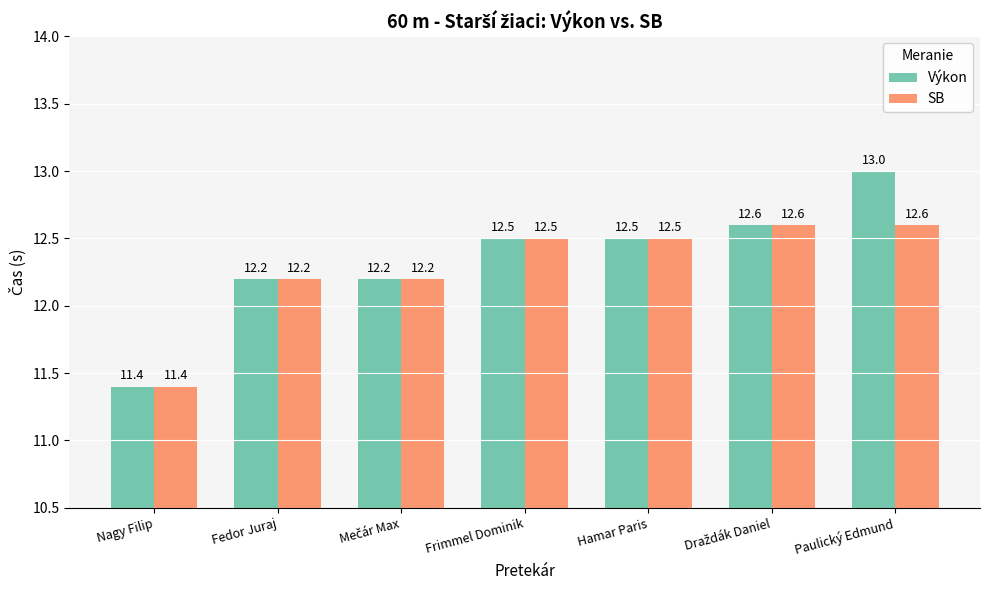

Count the number of categories in the chart.

7